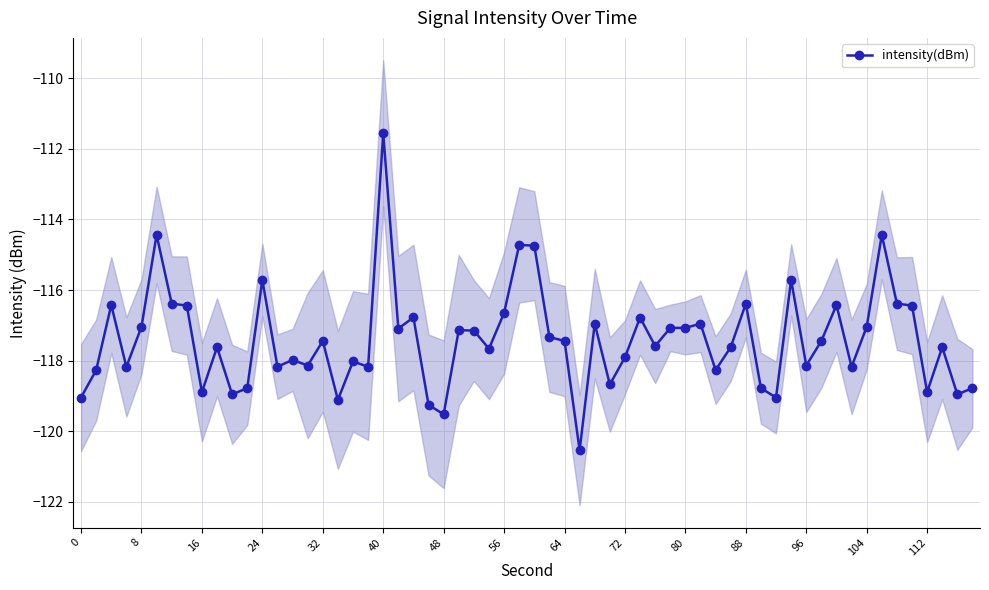

What is the lowest value of the intensity(dBm) series?

-120.5